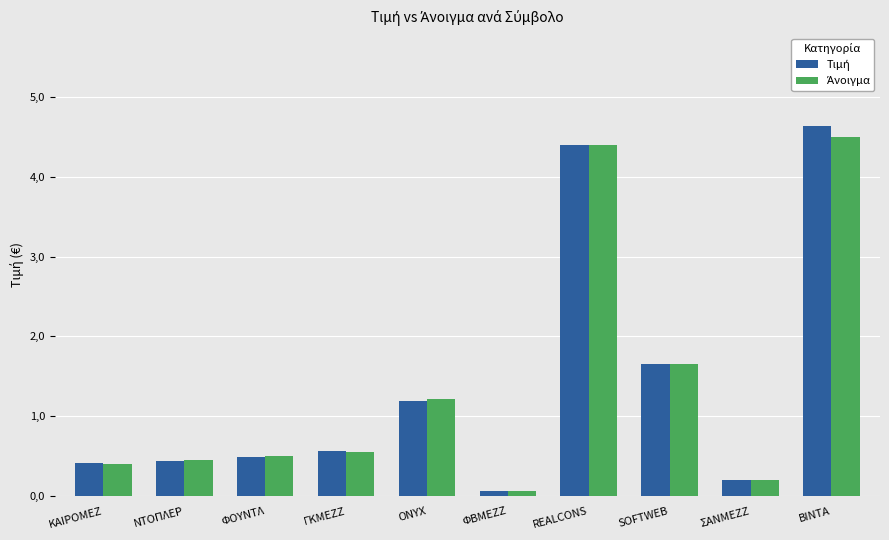

Are the bars grouped side by side (vs. stacked)?

Yes